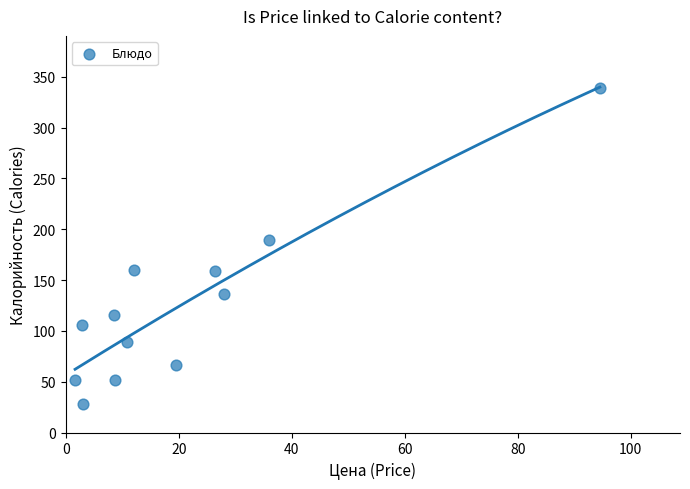

What is the average X value?

21.0